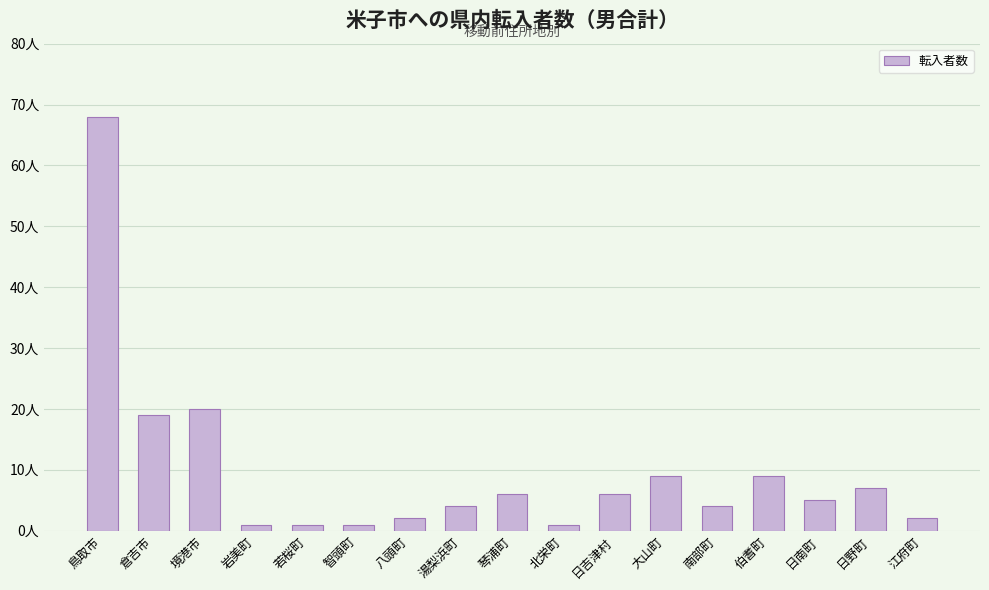

Are the bars horizontal?

No